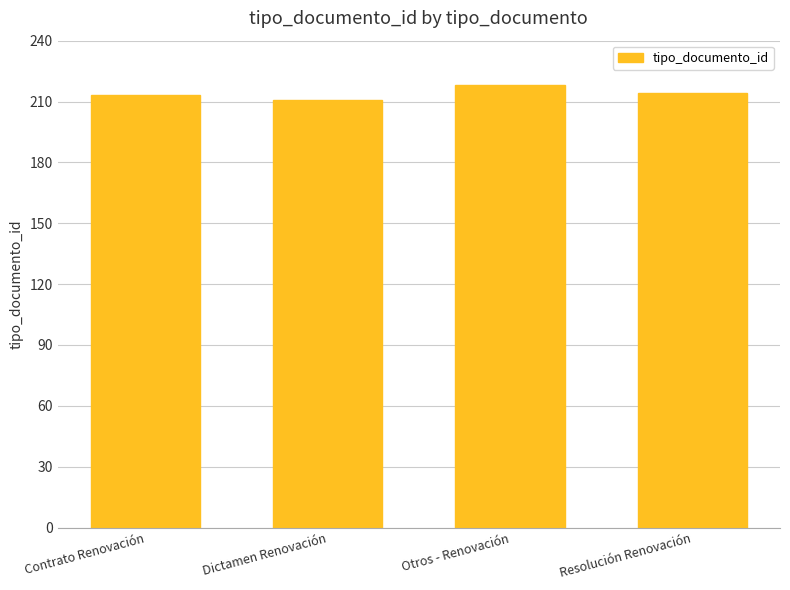

The chart shows a value of 211 at Dictamen Renovación. True or false?

True